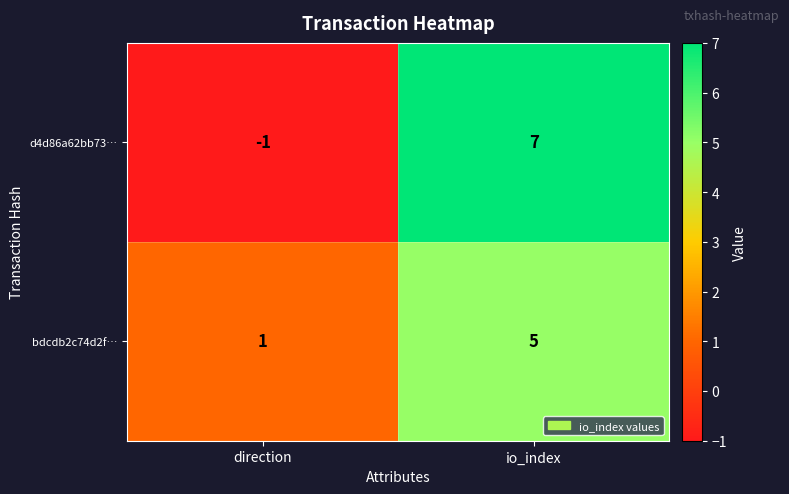

At how many categories does at least one series exceed 0?

2